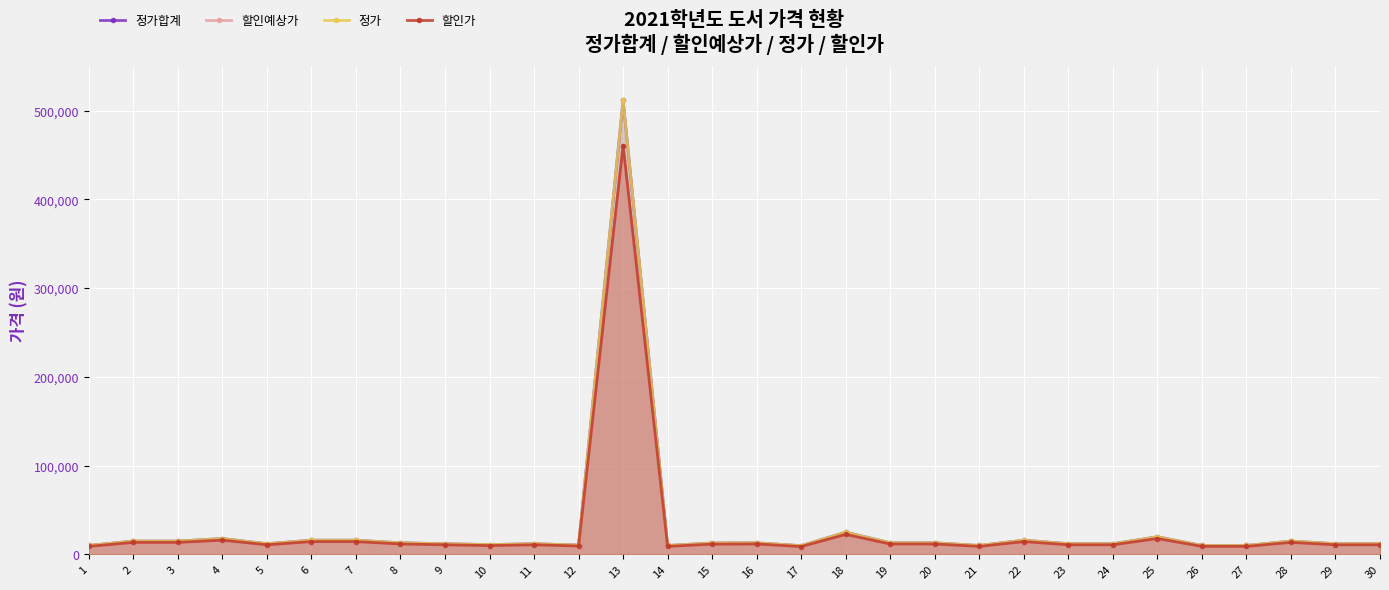

Reading left to right, list all the values displayed in this chart.

정가합계: 10000	15000	15000	17800	12000	16000	16000	13000	12000	11000	12000	10500	512000	10000	12800	13000	9800	25000	13000	13000	10000	16000	12000	12000	19800	10000	10000	15000	12000	12000
할인예상가: 9000	13500	13500	16020	10800	14400	14400	11700	10800	9900	10800	9450	460800	9000	11520	11700	8820	22500	11700	11700	9000	14400	10800	10800	17820	9000	9000	13500	10800	10800
정가: 10000	15000	15000	17800	12000	16000	16000	13000	12000	11000	12000	10500	512000	10000	12800	13000	9800	25000	13000	13000	10000	16000	12000	12000	19800	10000	10000	15000	12000	12000
할인가: 9000	13500	13500	16020	10800	14400	14400	11700	10800	9900	10800	9450	460800	9000	11520	11700	8820	22500	11700	11700	9000	14400	10800	10800	17820	9000	9000	13500	10800	10800